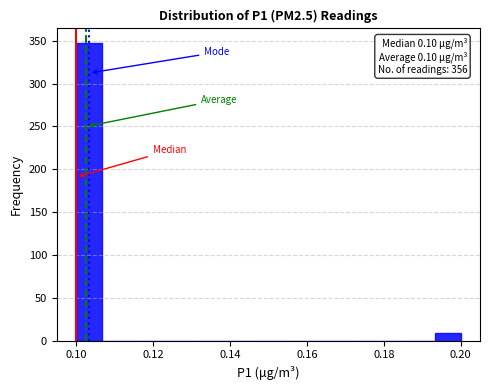

Read against the x-axis, roughly where is the centre of the tallest bar?

0.104